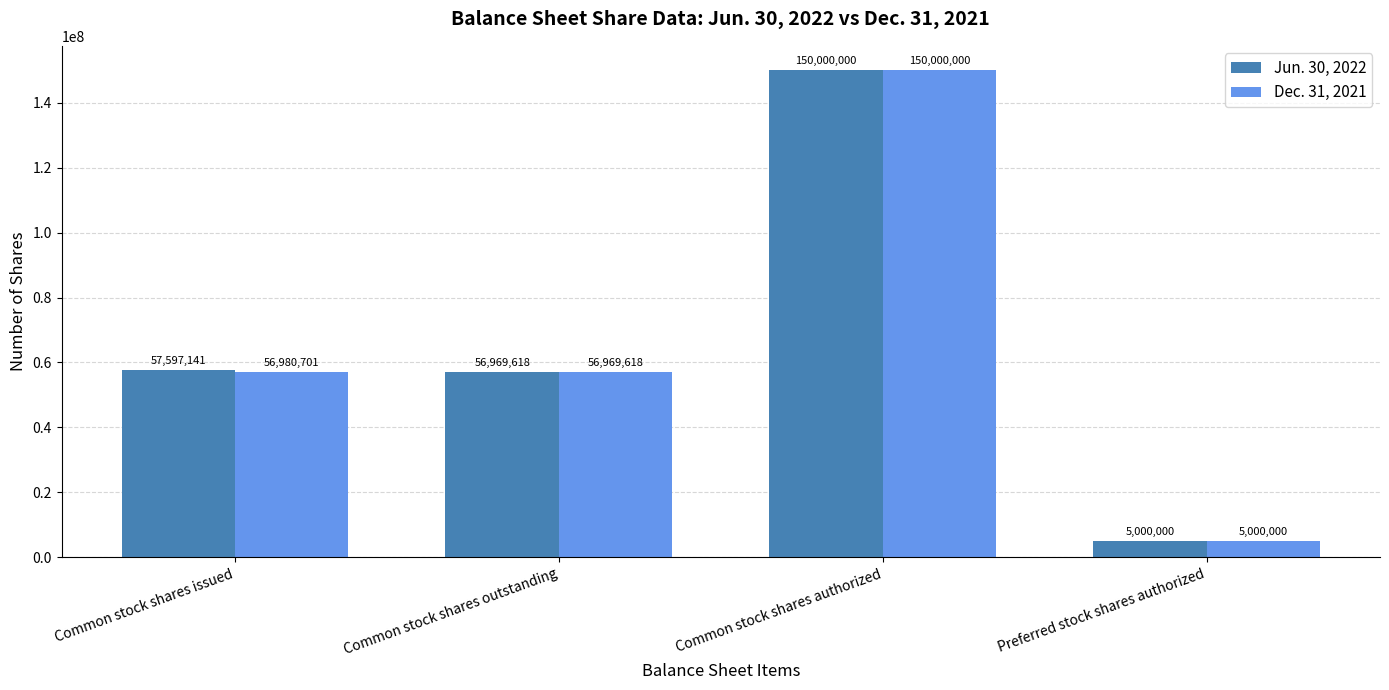

How many data points in Jun. 30, 2022 are less than 57597141?

2